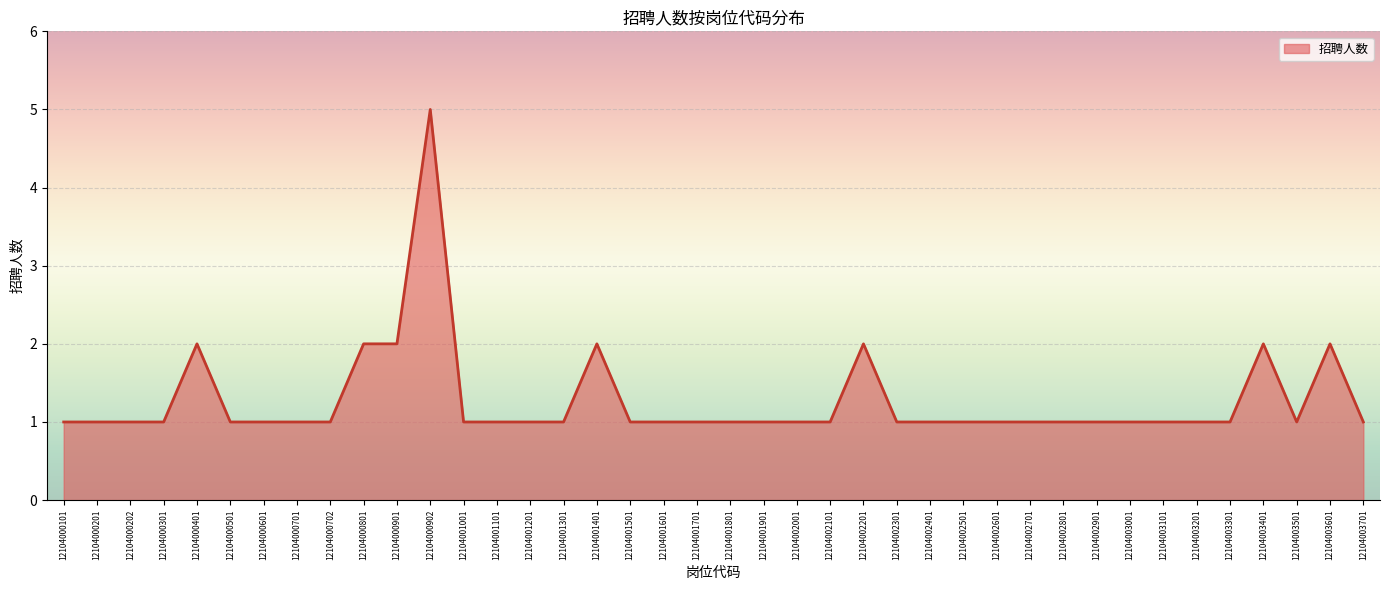

Which label corresponds to the largest value in the chart?

12104000902